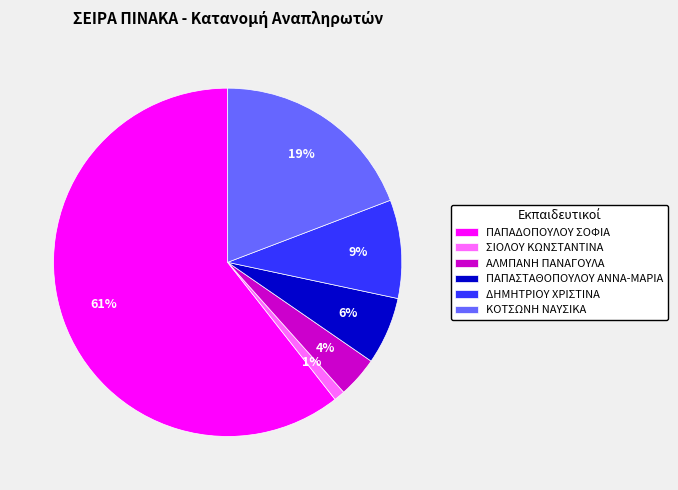

To the nearest percent, what portion does ΠΑΠΑΔΟΠΟΥΛΟΥ ΣΟΦΙΑ represent?

61%